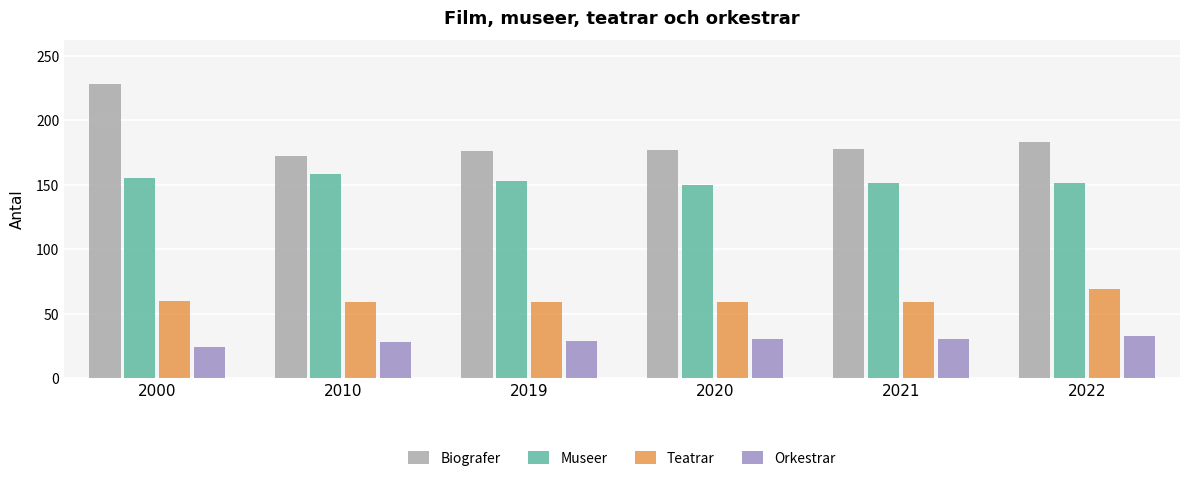

How many data points does each series have?

6